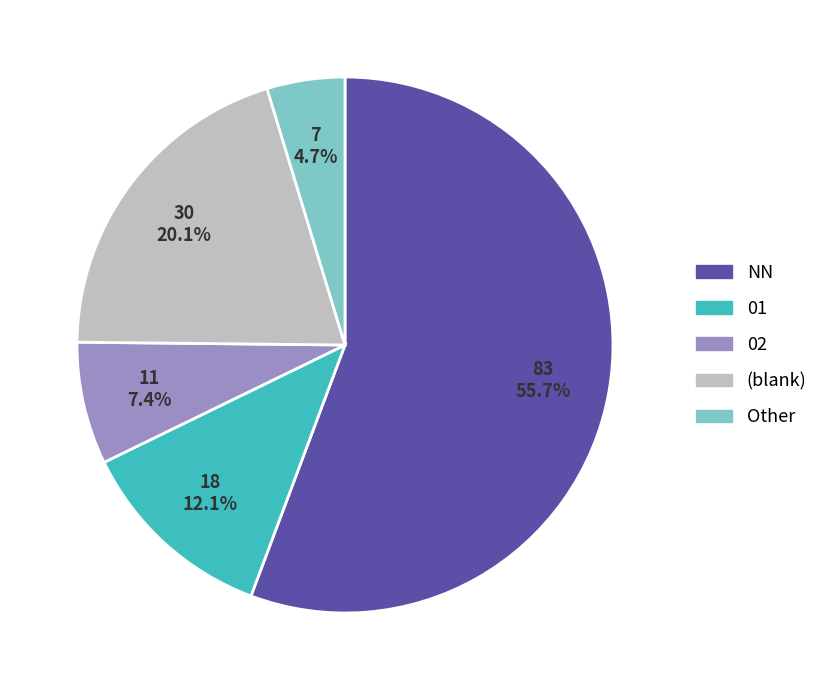

Does NN account for over 50% of the chart?

Yes